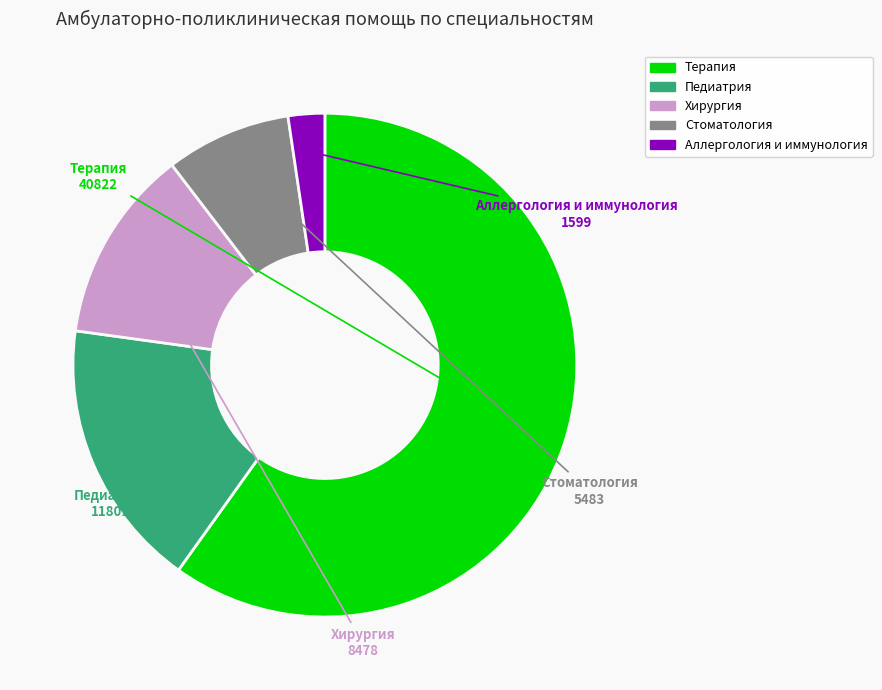

Does any single category account for the majority?

Yes